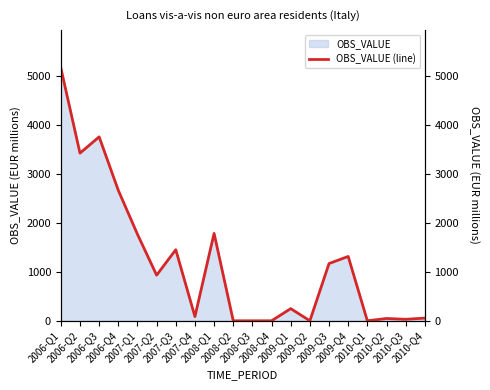

At which label is the value closest to 2580?

2006-Q4